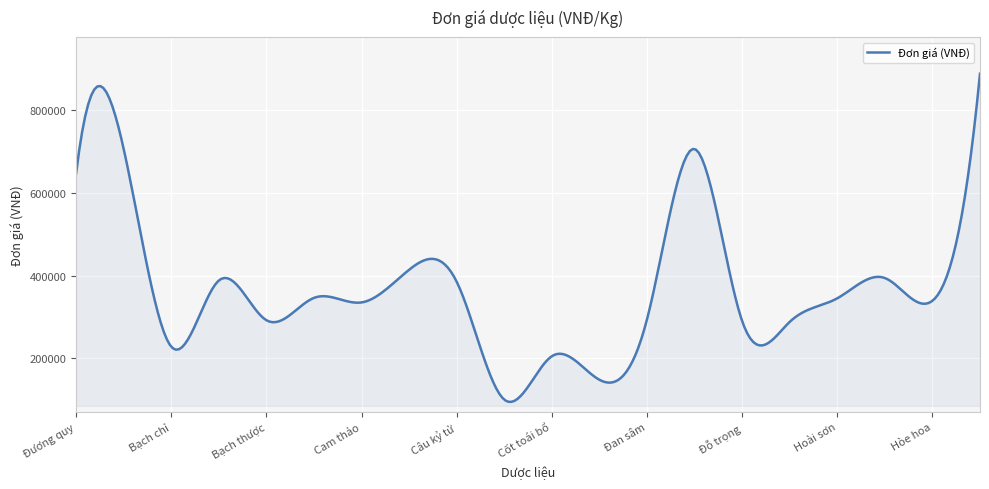

What is the greatest value displayed?

888000.0